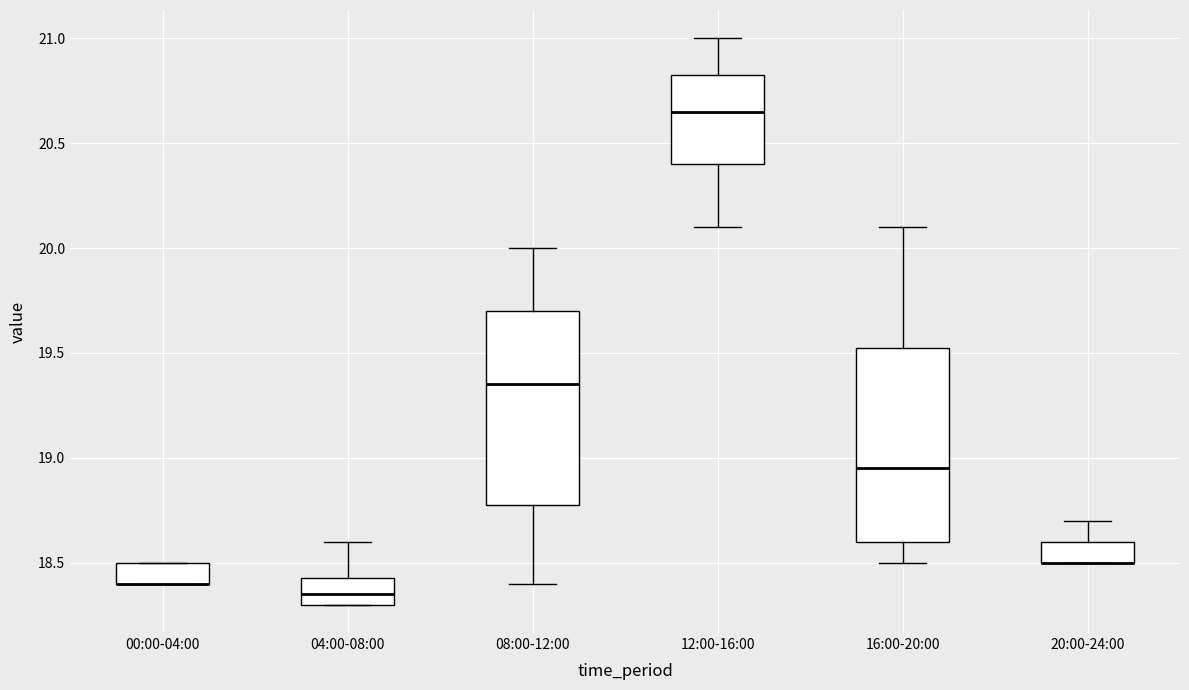

Where is the lower edge of the box for 20:00-24:00 on the y-axis? The values are not printed on the chart, so give them approximately, as read against the axis.

18.50